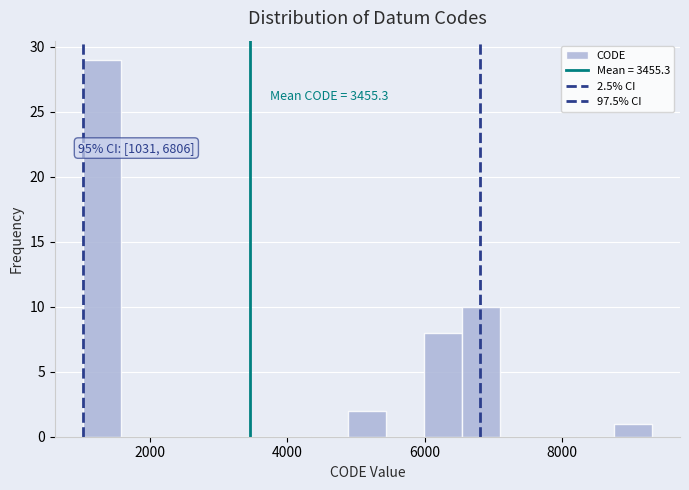

Read against the x-axis, roughly where is the centre of the tallest bar?

1400